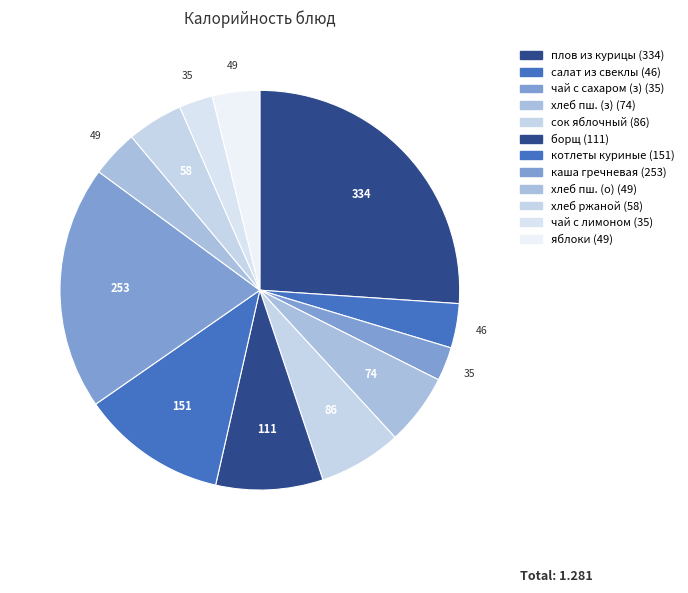

How many segments does this pie chart have?

12